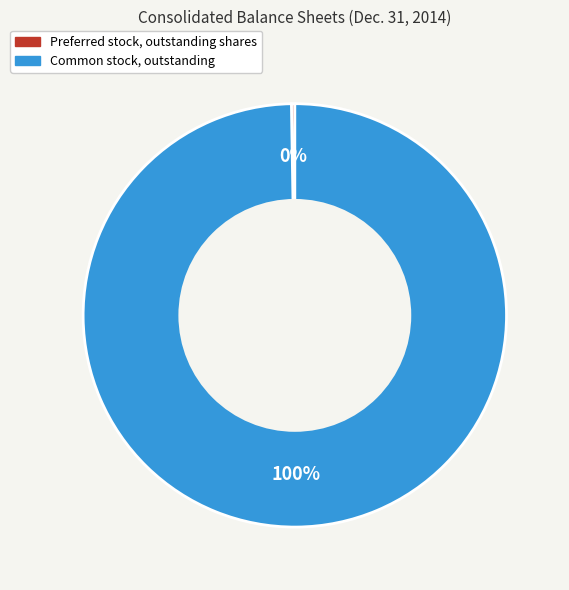

What is the majority slice?

Common stock, outstanding